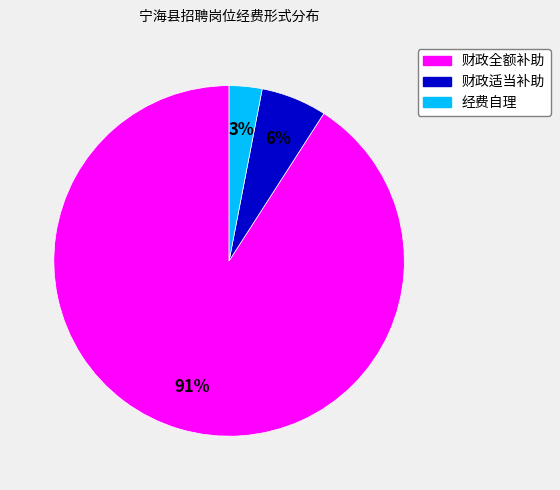

True or false: 经费自理 accounts for 8% of the total.

False